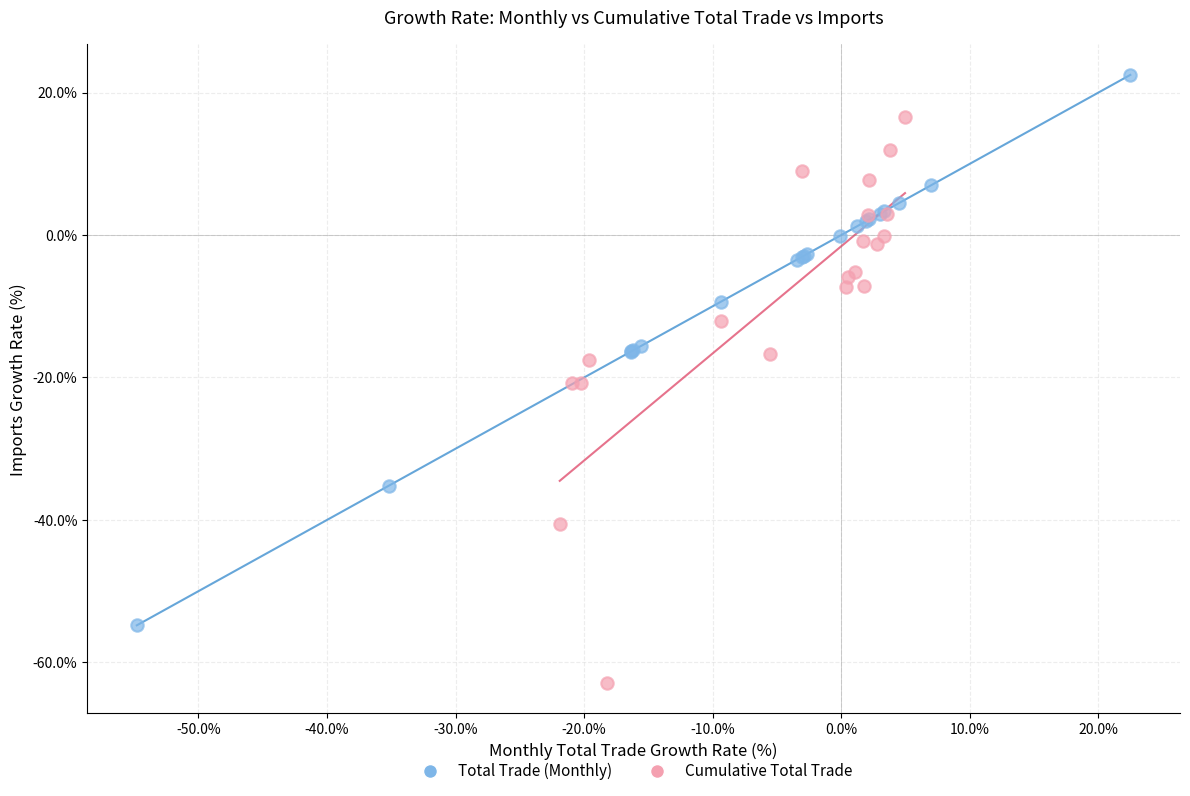

What are all the series names shown in the legend?

Total Trade (Monthly), Cumulative Total Trade